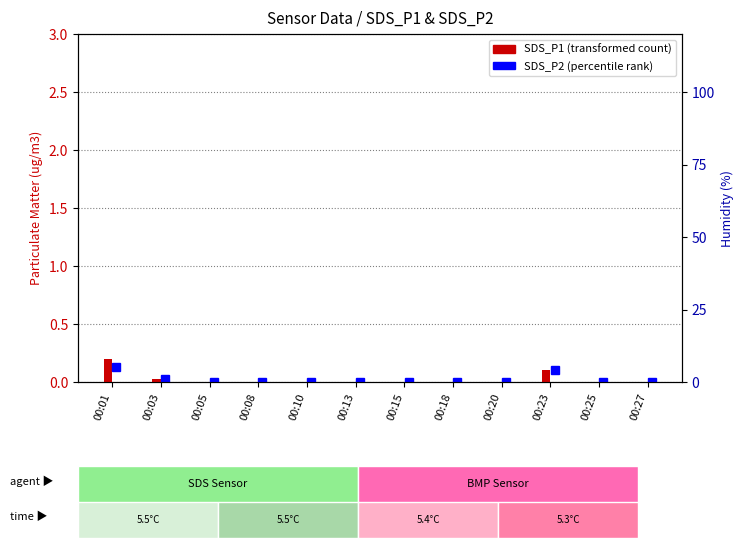

Is it true that the value at 00:25 is 0.0?

True